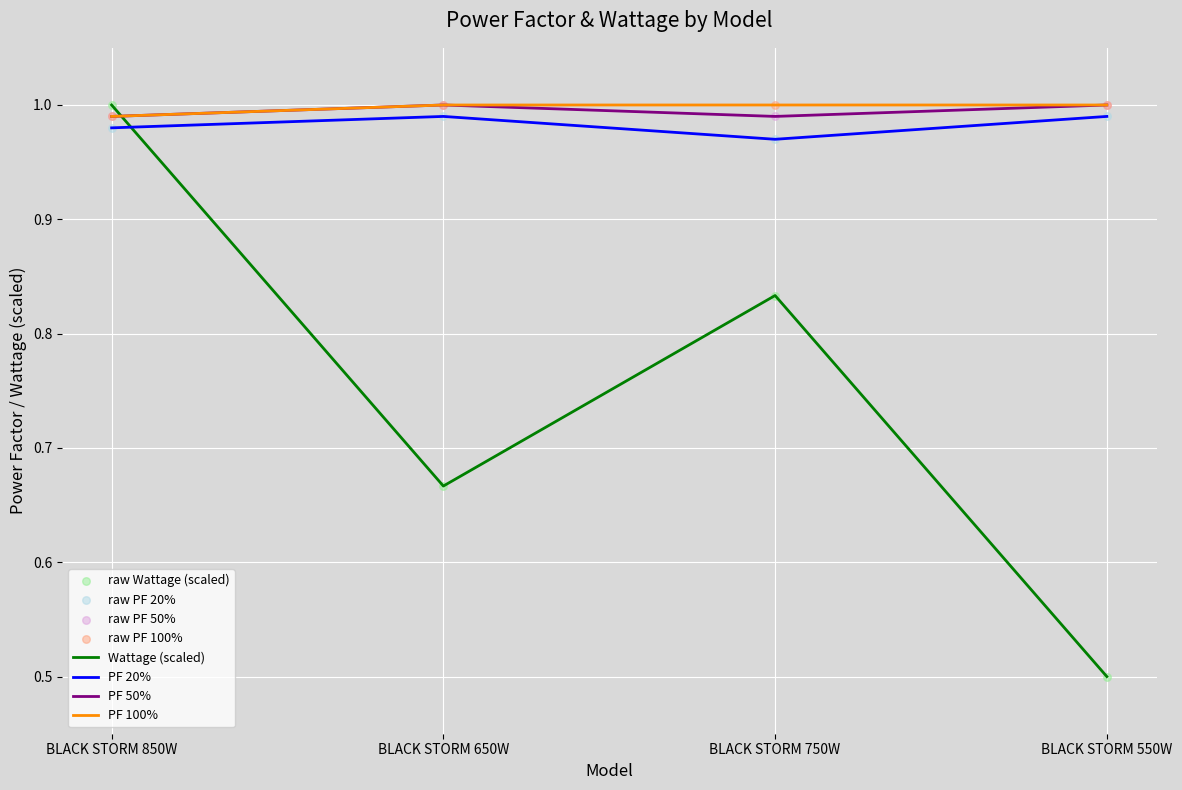

Which series changed the most between BLACK STORM 650W and BLACK STORM 750W?

Wattage (scaled)